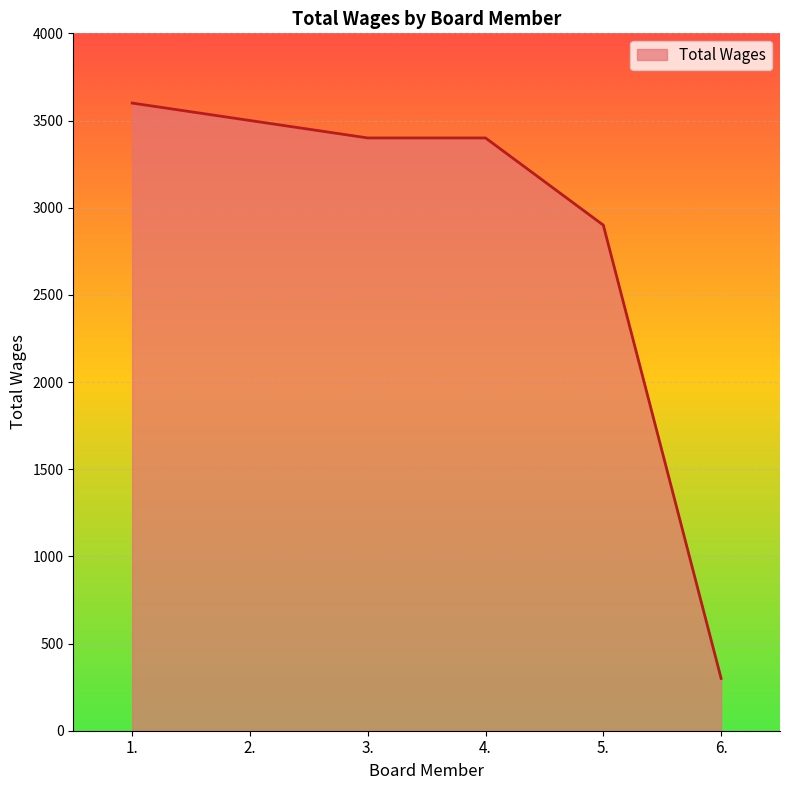

Reading left to right, extract all data points from this chart.

1.=3600	2.=3500	3.=3400	4.=3400	5.=2900	6.=300